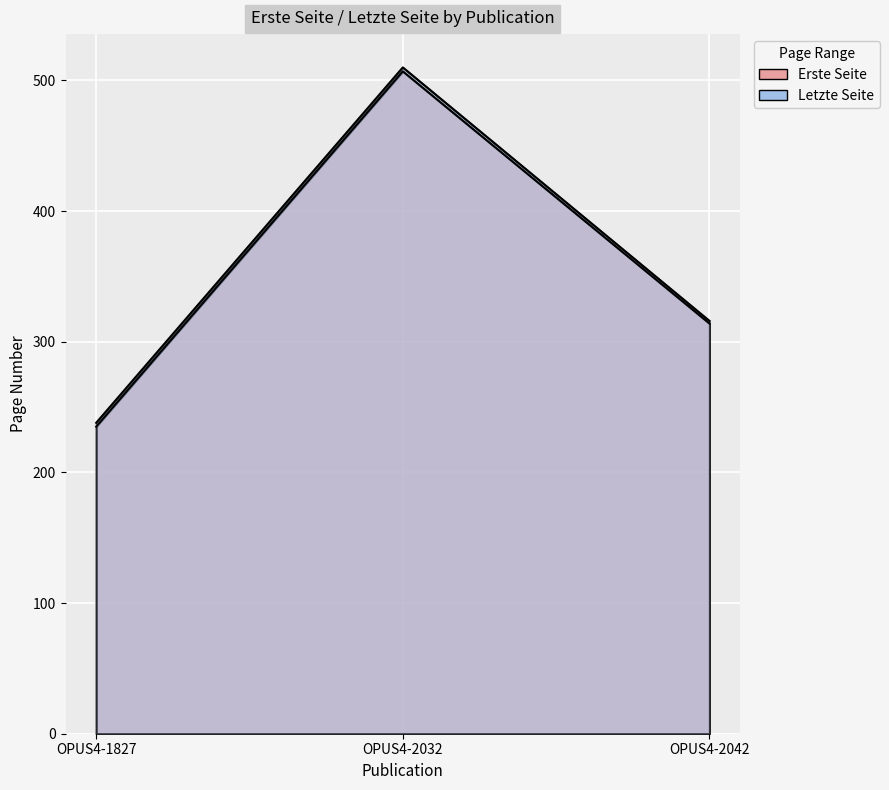

Which series has the largest total across all categories?

Letzte Seite